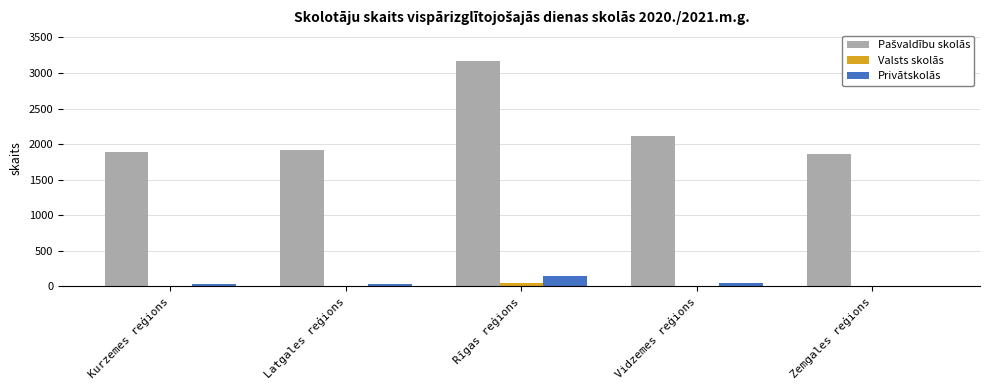

At which category is the sum across all series the highest?

Rīgas reģions